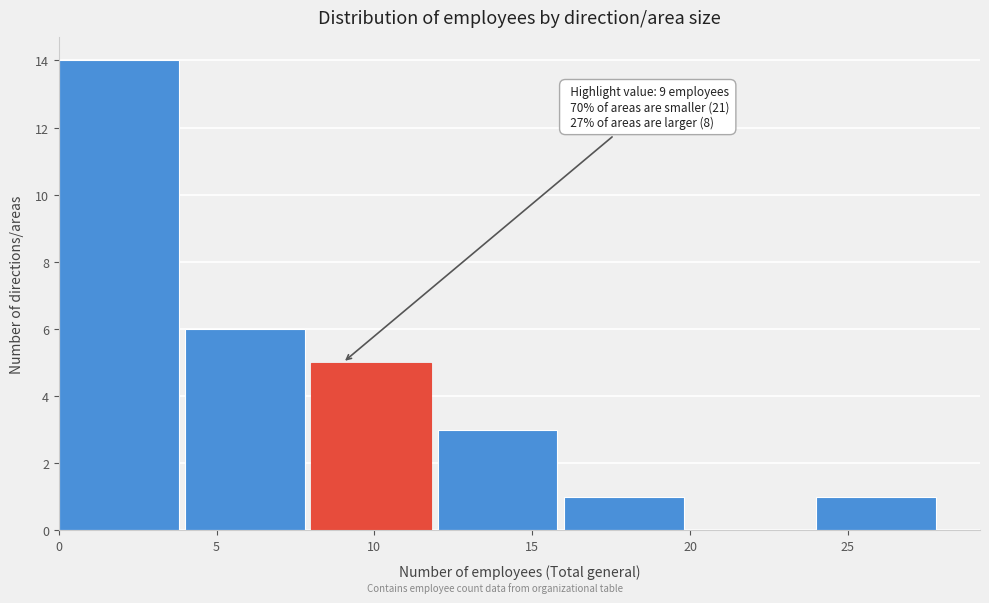

Which range on the x-axis has the tallest bar?

0 to 4